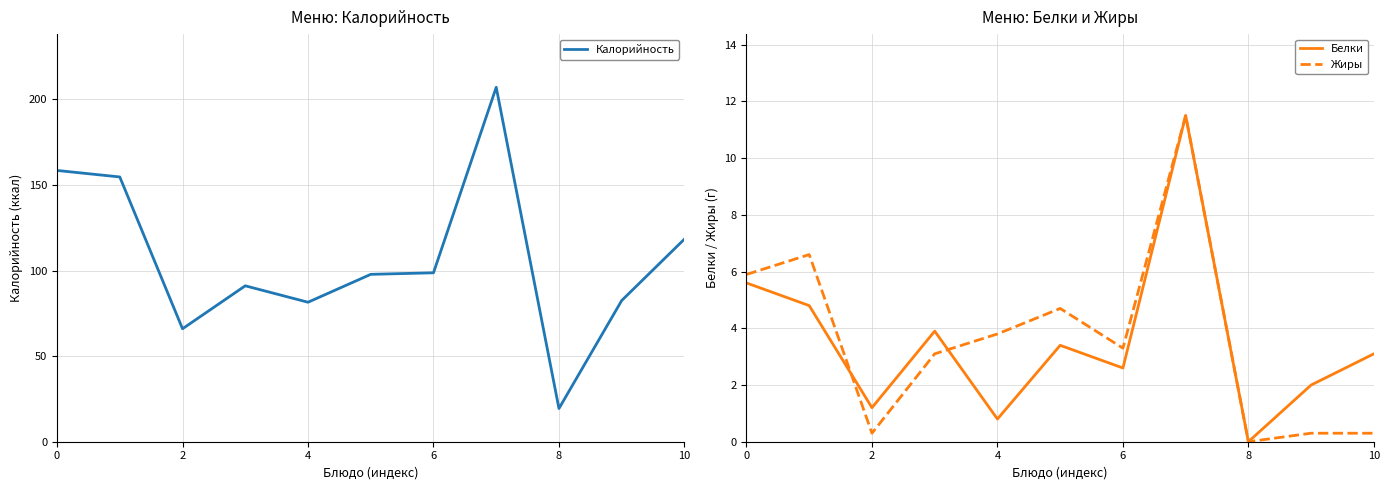

List the series in order of their peak value, lowest first.

Белки, Жиры, Калорийность